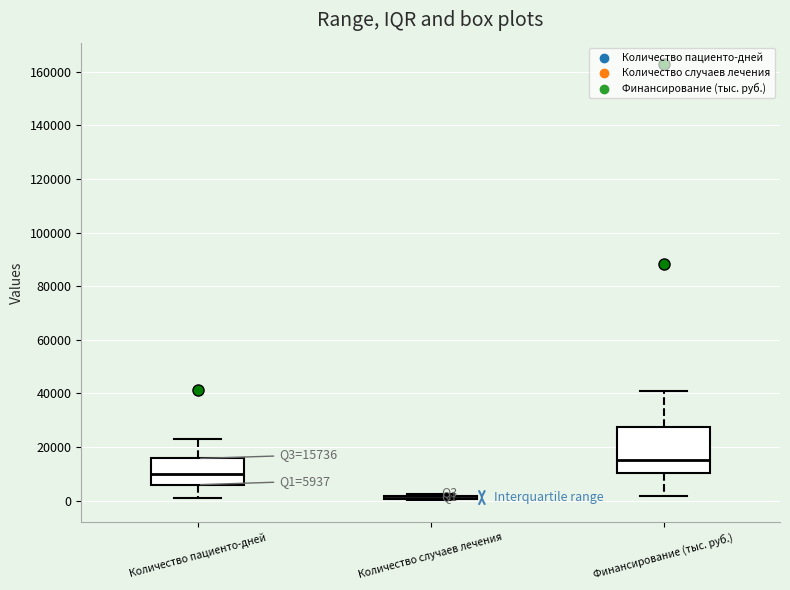

Which box is the tallest, from its lower edge to its upper edge?

Финансирование (тыс. руб.)